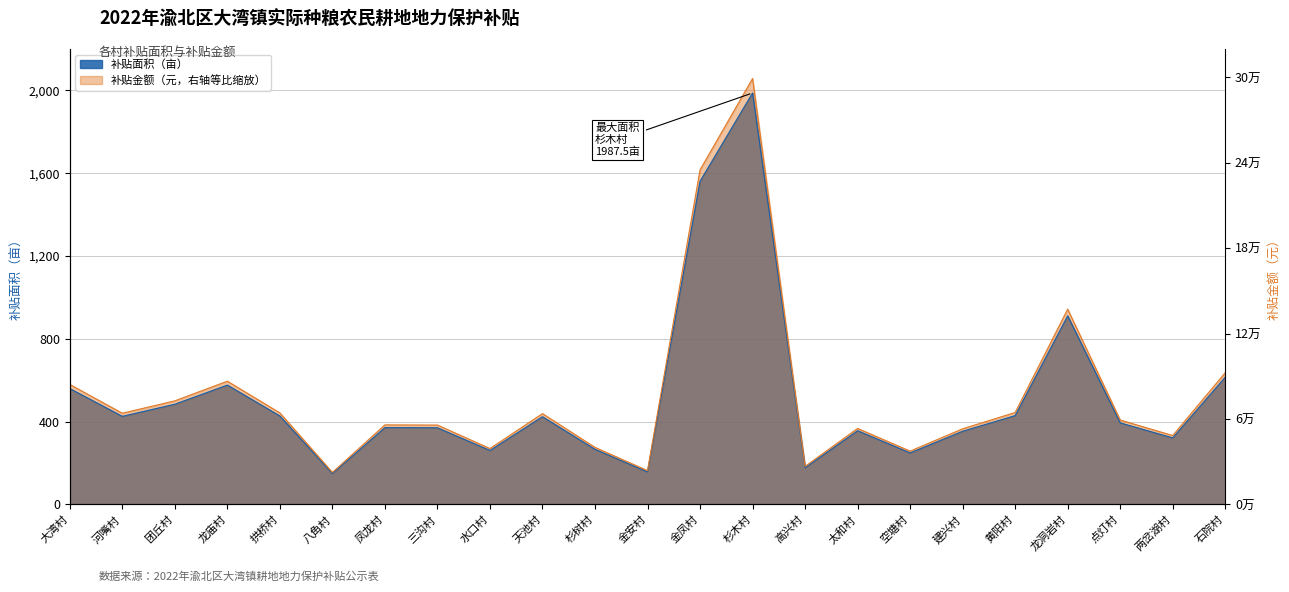

What are all the series names shown in the legend?

补贴面积（亩）, 补贴金额（元）